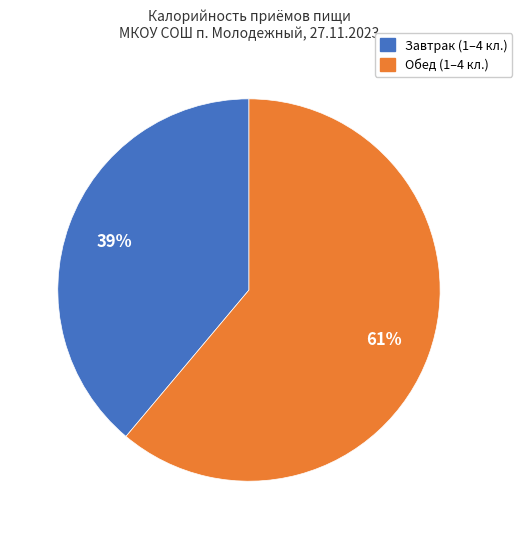

Is it true that Обед is 61% of the pie?

True